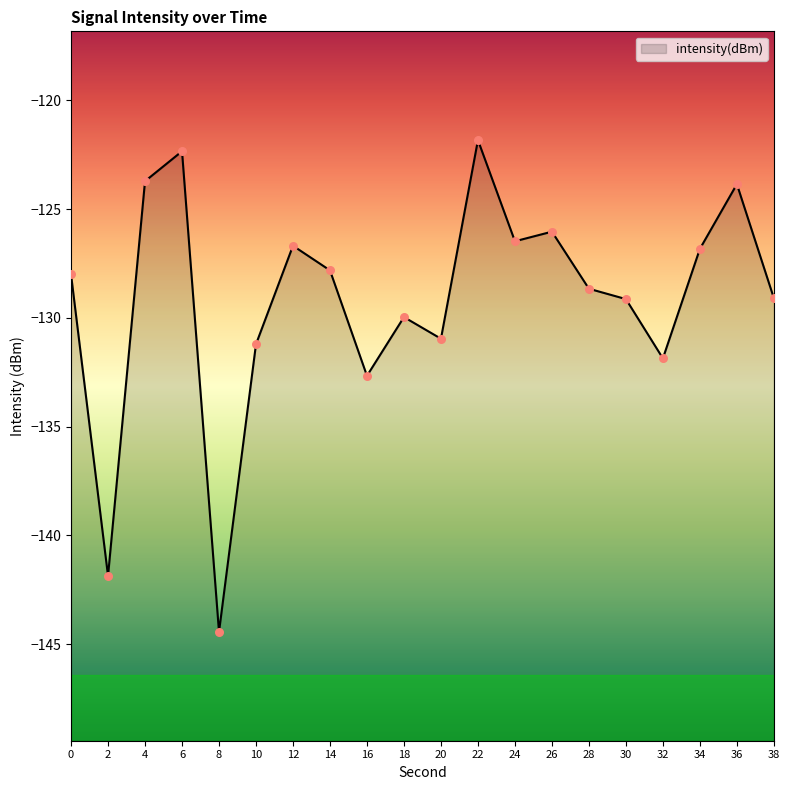

What is the change in value from 12 to 28?

-2.0